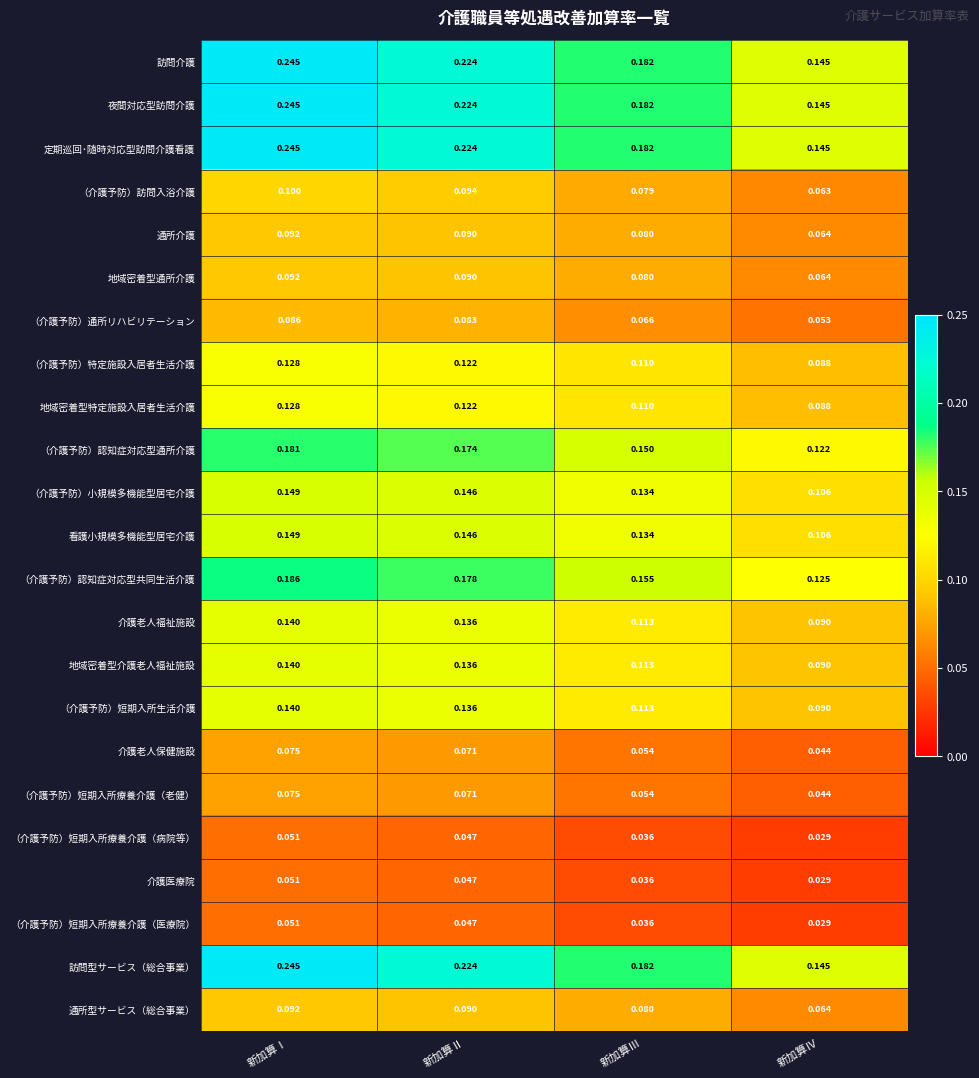

At which label is （介護予防）通所リハビリテーション closest to 0?

新加算Ⅳ